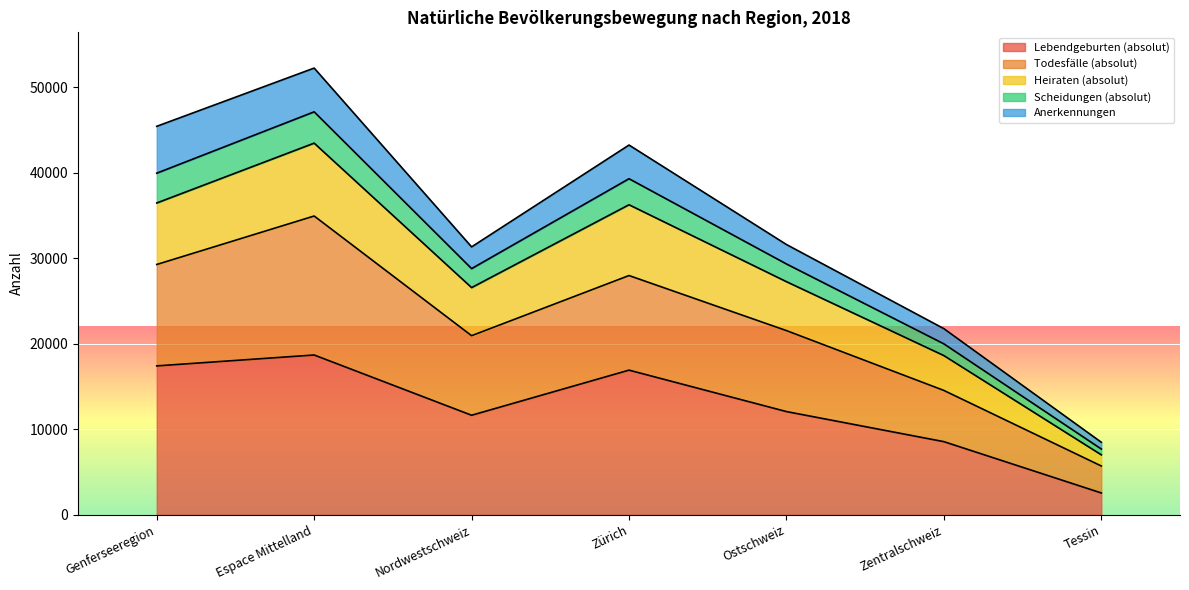

True or false: Todesfälle (absolut) and Lebendgeburten (absolut) intersect in this chart.

False